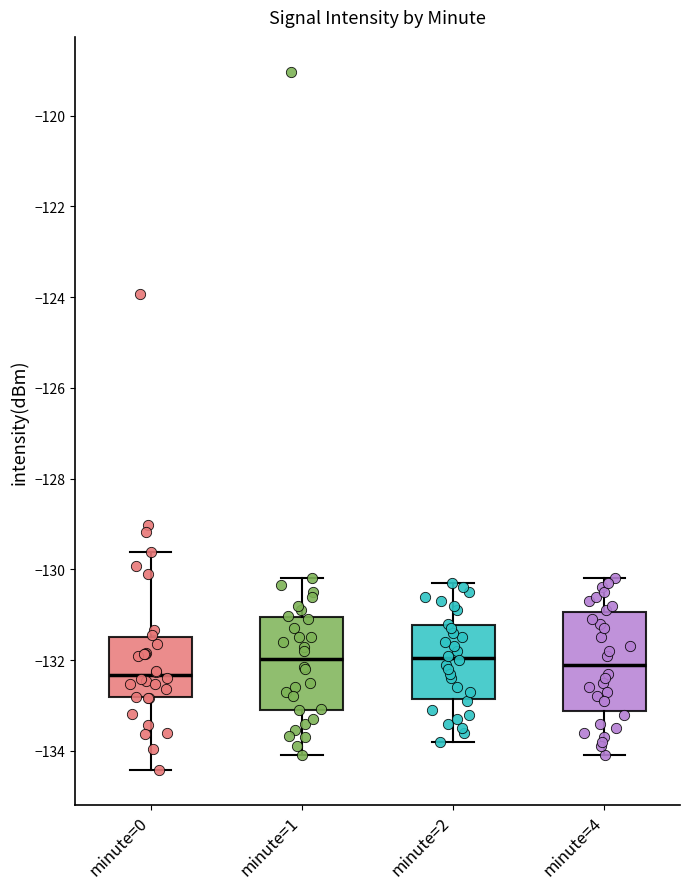

Reading left to right, transcribe this box plot: for each box, give where its median line is, the range the box spans, and where its two whiskers end, as read against the y-axis. The values are not printed on the chart, so give them approximately, as read against the axis.

minute=0: median -132.4, box -132.8 to -131.4, whiskers -134.4 to -129.6
minute=1: median -132.0, box -133.0 to -131.0, whiskers -134.0 to -130.2
minute=2: median -132.0, box -132.8 to -131.2, whiskers -133.8 to -130.2
minute=4: median -132.0, box -133.2 to -131.0, whiskers -134.0 to -130.2